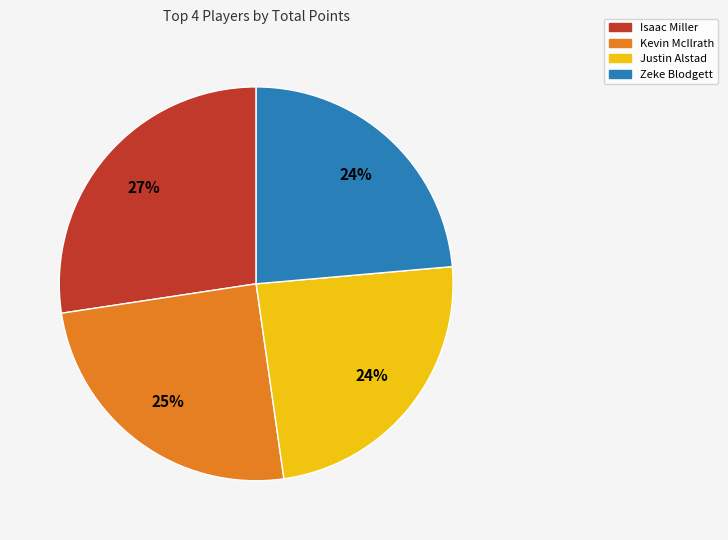

Does any single category account for the majority?

No